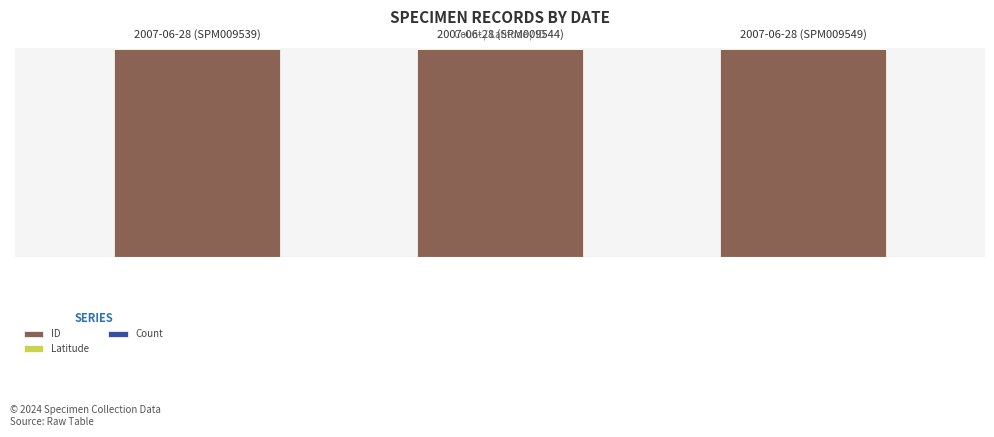

Does the chart contain stacked bars?

Yes